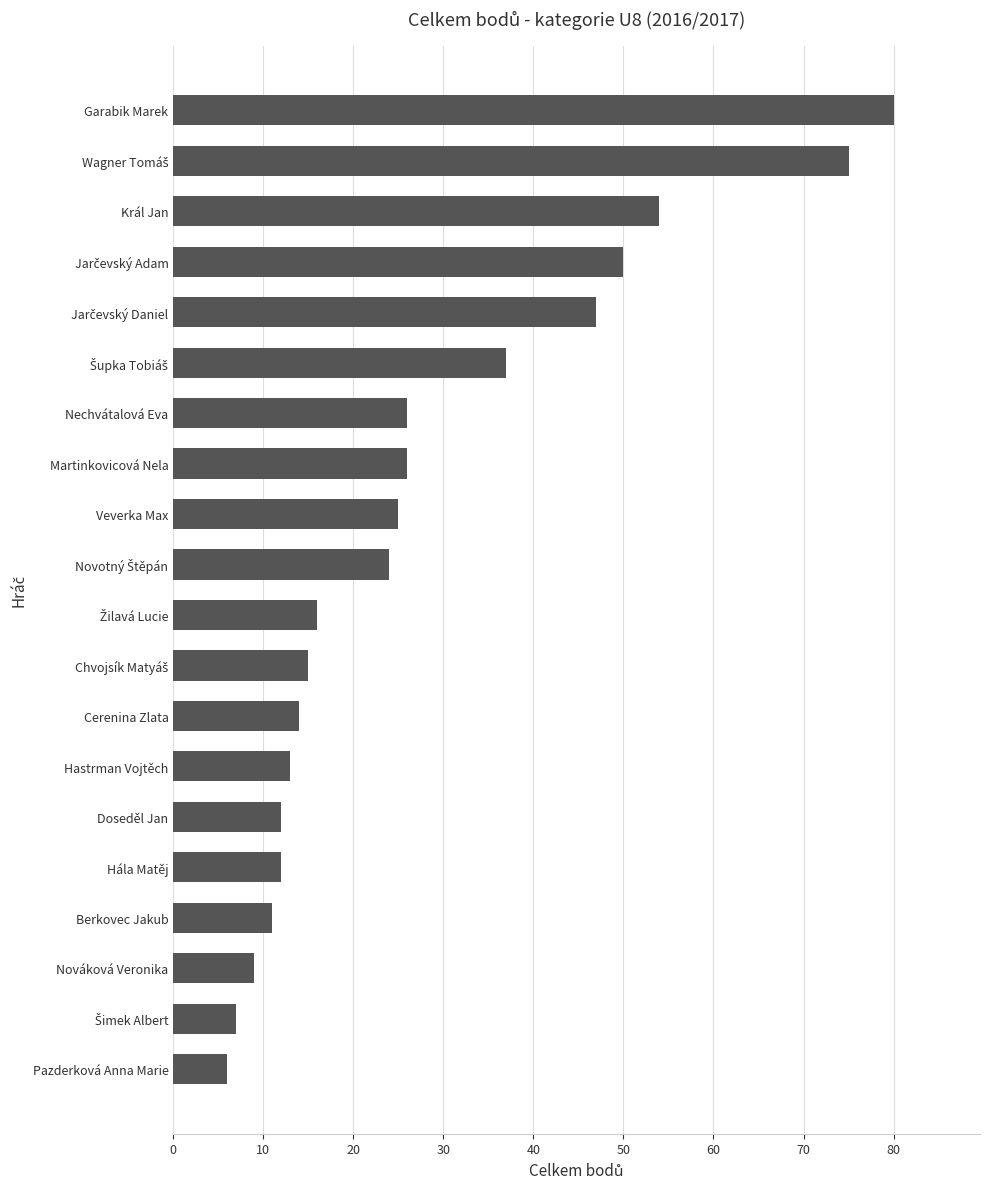

Between Nechvátalová Eva and Pazderková Anna Marie, which is larger?

Nechvátalová Eva